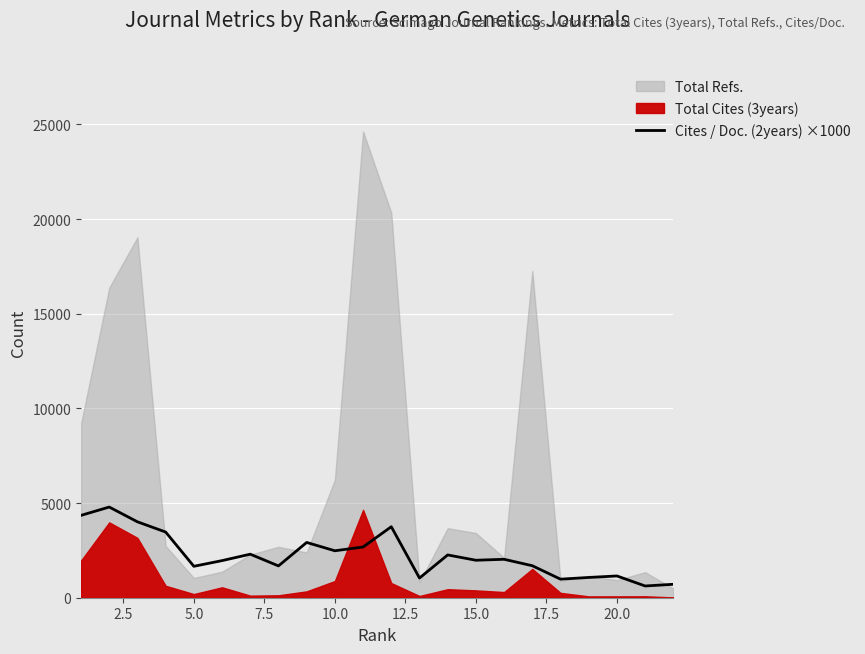

The value of Cites / Doc. (2years) ×1000 at 5.0 is 2576.6. True or false?

False